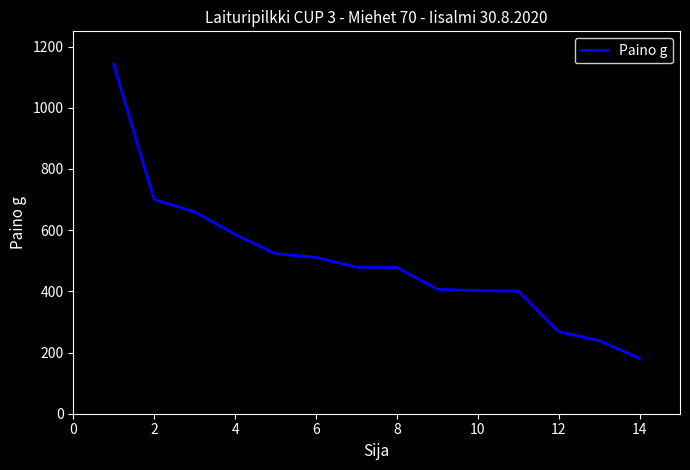

What is the minimum value shown in the chart?

181